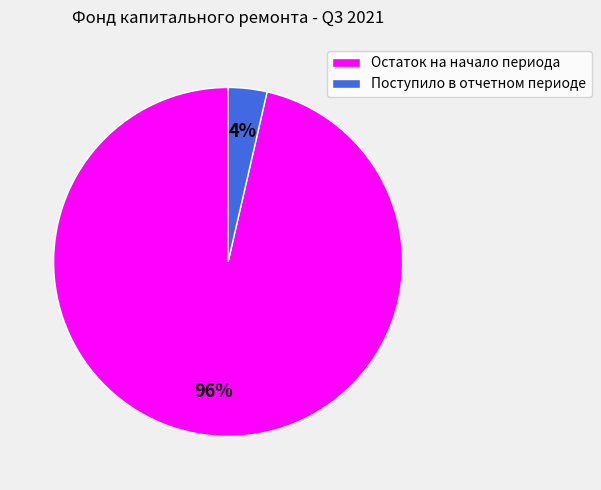

To the nearest percent, what percentage of the pie is Остаток на начало периода?

96%